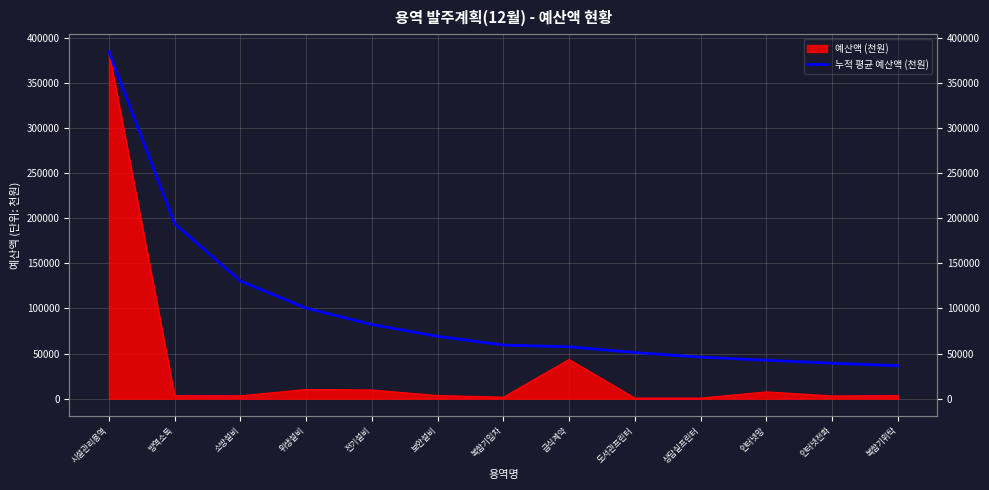

What is the value of the 7th point from the left?

59457.1